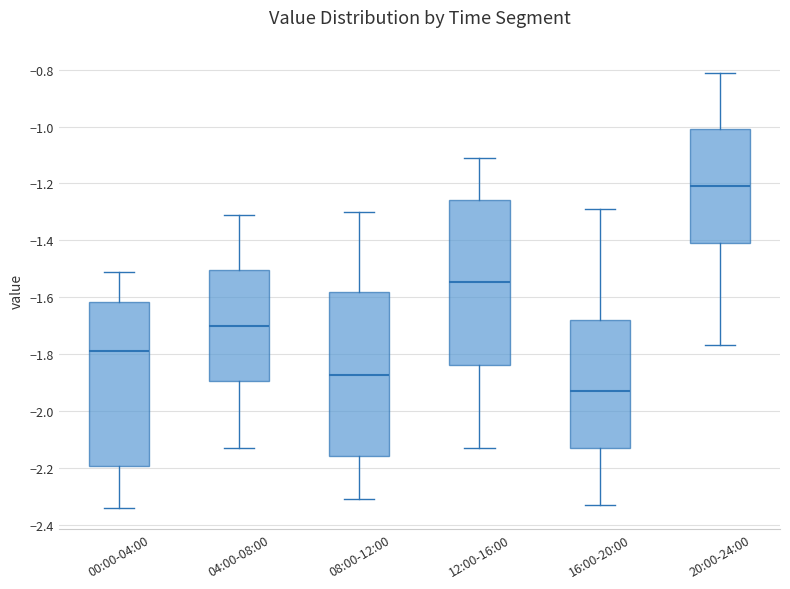

Reading left to right, read every box against the y-axis: the position of its median line, the range the box covers, and the ends of its whiskers. The values are not printed on the chart, so give them approximately, as read against the axis.

00:00-04:00: median -1.78, box -2.20 to -1.62, whiskers -2.34 to -1.50
04:00-08:00: median -1.70, box -1.90 to -1.50, whiskers -2.12 to -1.30
08:00-12:00: median -1.88, box -2.16 to -1.58, whiskers -2.30 to -1.30
12:00-16:00: median -1.54, box -1.84 to -1.26, whiskers -2.12 to -1.10
16:00-20:00: median -1.92, box -2.12 to -1.68, whiskers -2.32 to -1.28
20:00-24:00: median -1.20, box -1.40 to -1.00, whiskers -1.76 to -0.80